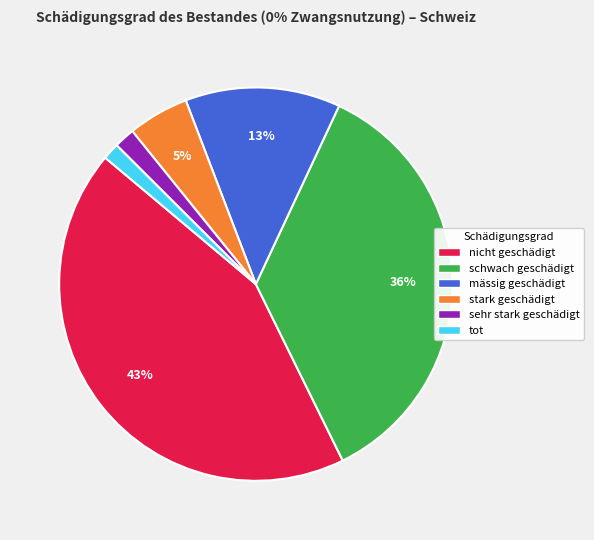

Between stark geschädigt and schwach geschädigt, which is larger?

schwach geschädigt